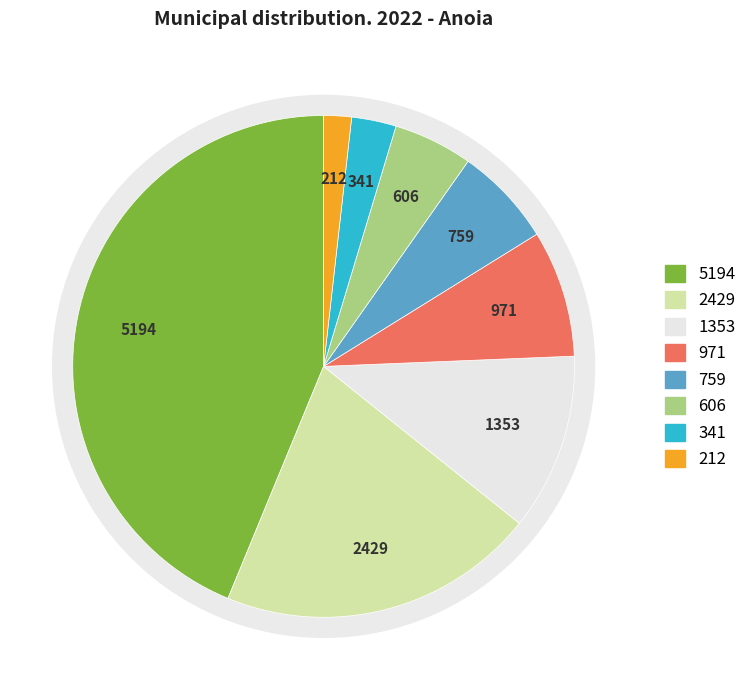

The Calaf slice represents 6% of the pie. True or false?

True